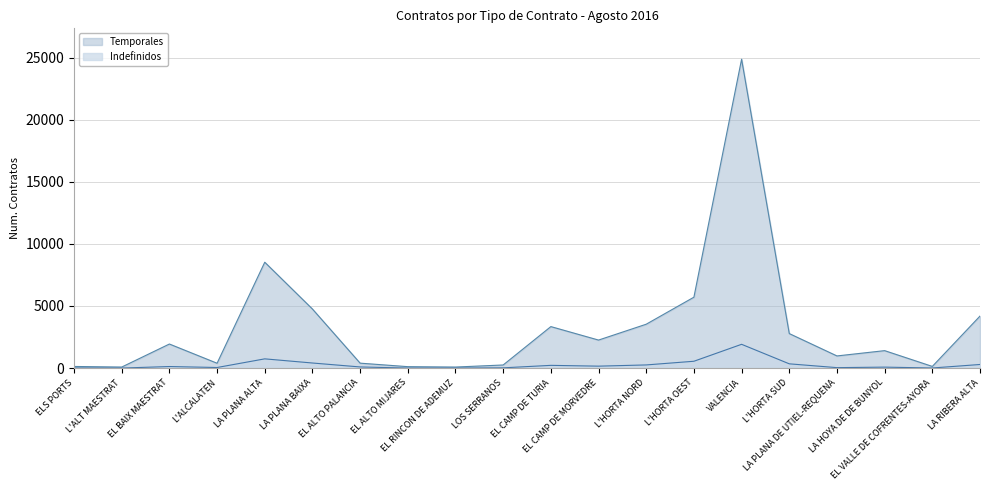

What is the average value of the Indefinidos series?

266